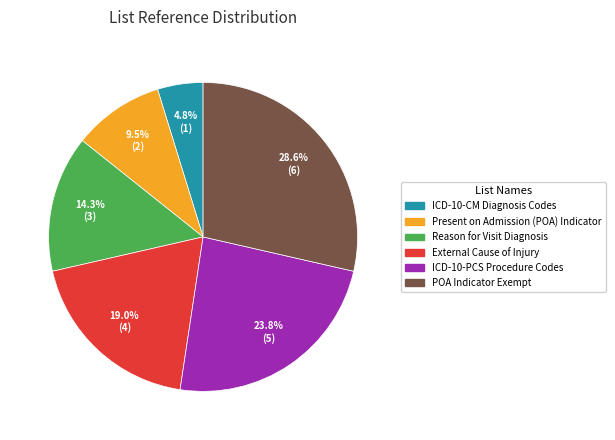

Is there a majority slice in this chart?

No